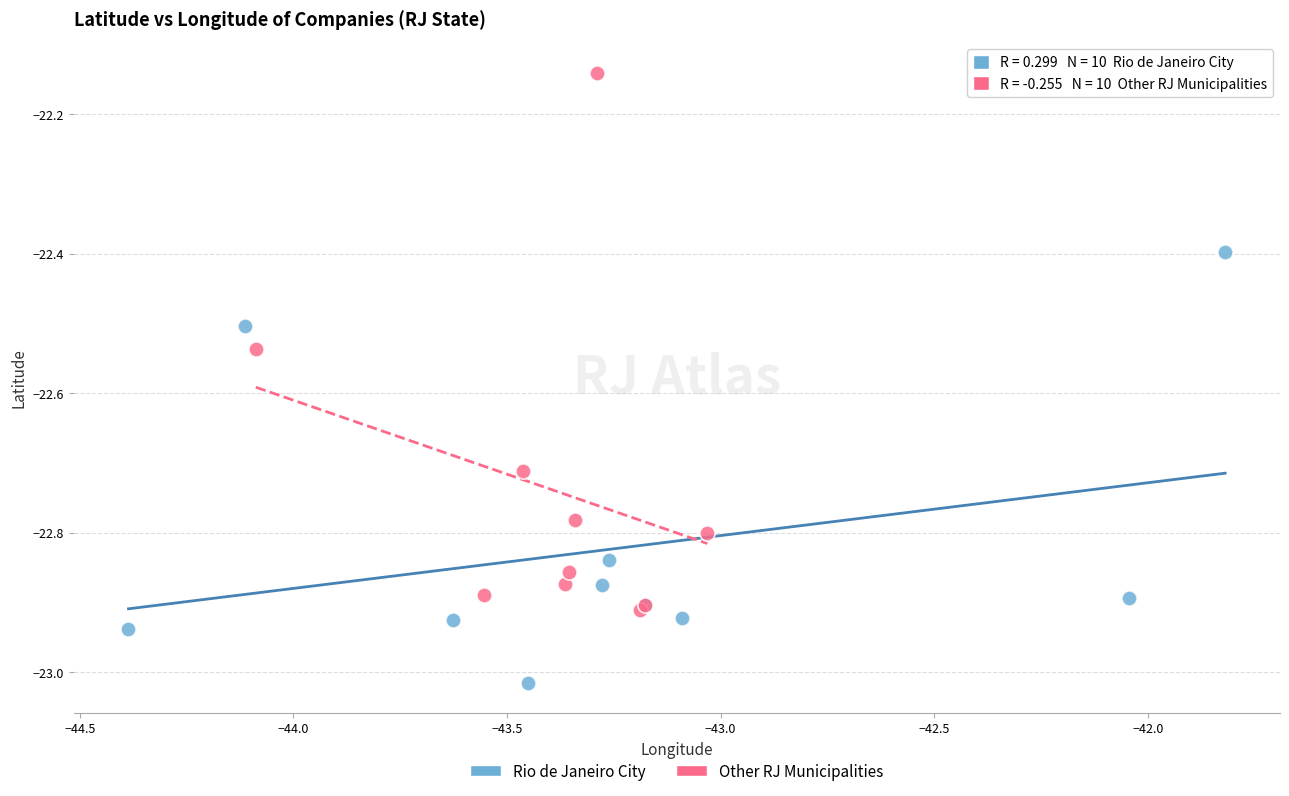

Which series has the largest Y range (max minus min)?

Other RJ Municipalities